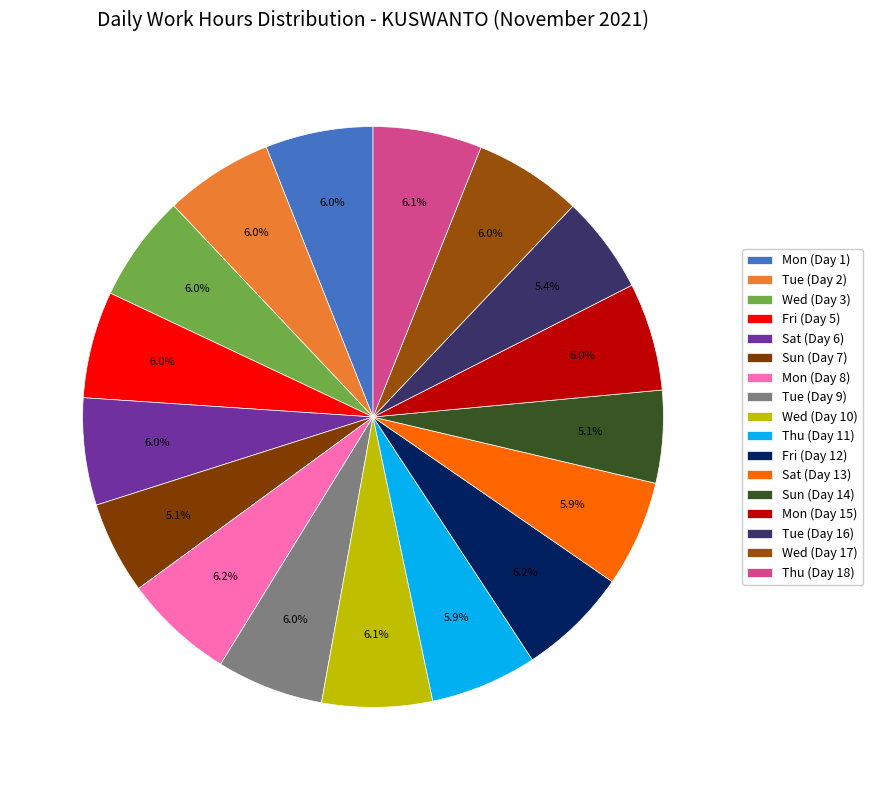

What percentage is the Tue (Day 2) slice, to the nearest percent?

6%